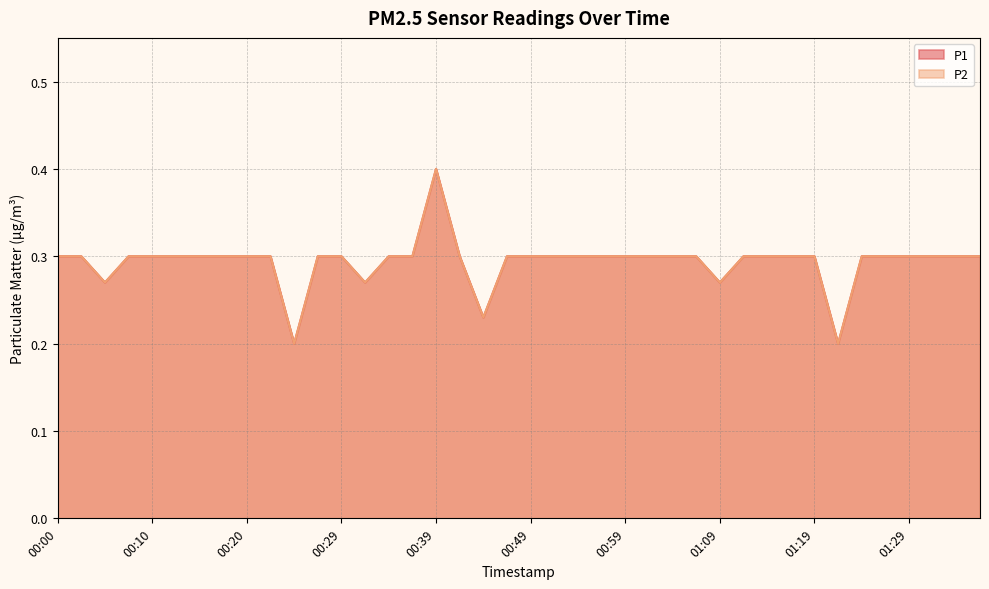

What is the highest value of the P2 series?

0.4